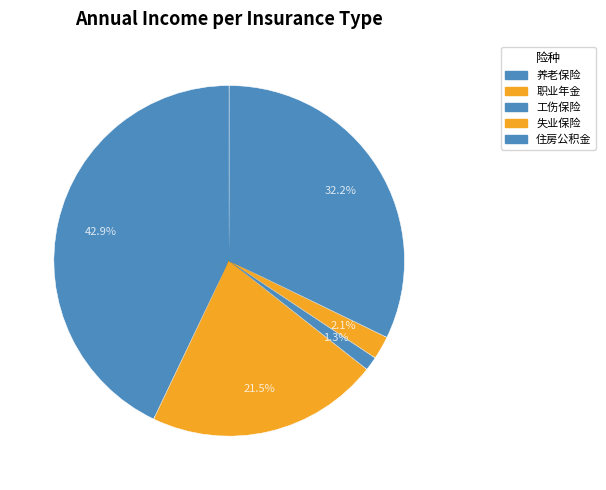

Which has a higher value, 住房公积金 or 失业保险?

住房公积金